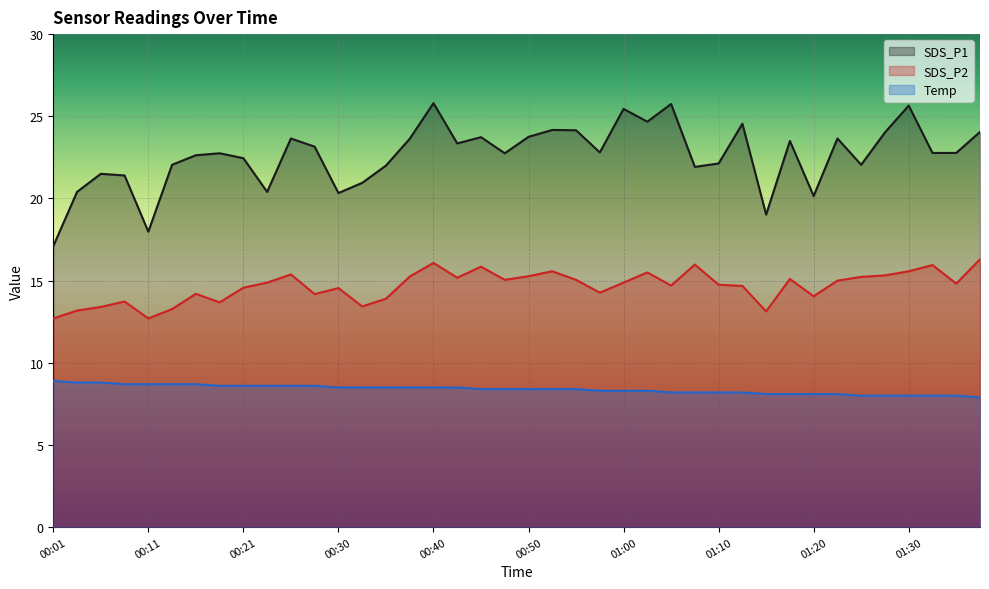

What is the maximum value for Temp?

8.9